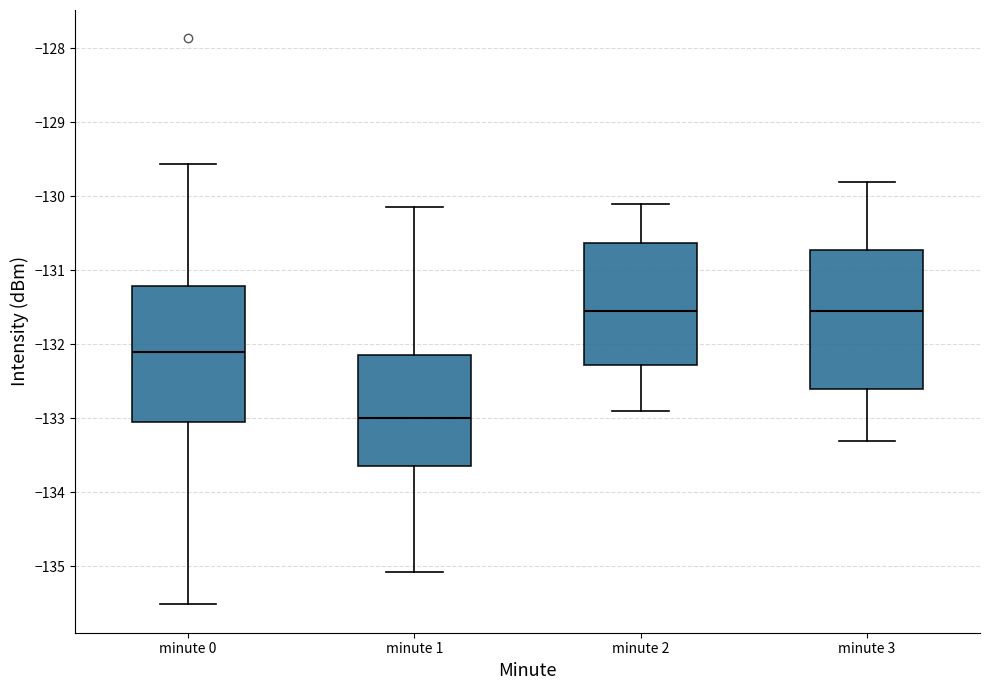

Where does the lower whisker of the box for minute 2 end on the y-axis? The values are not printed on the chart, so give them approximately, as read against the axis.

-132.9